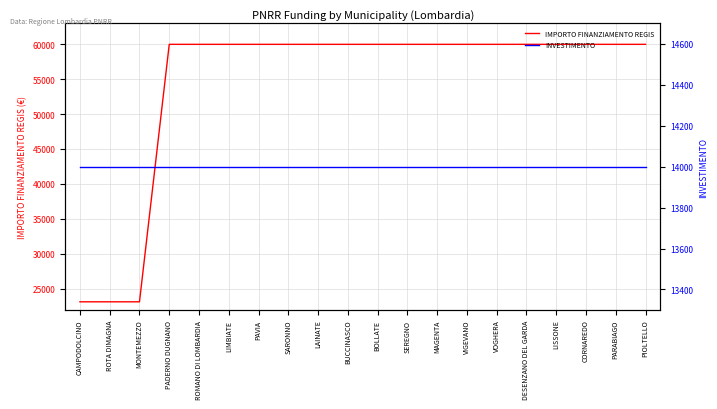

True or false: INVESTIMENTO and IMPORTO FINANZIAMENTO REGIS intersect in this chart.

False